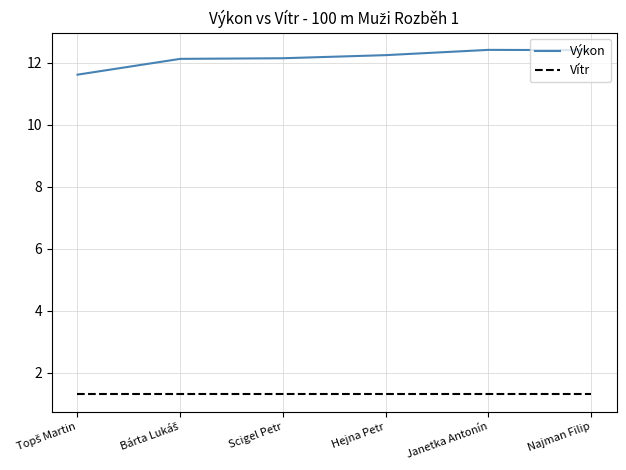

Which series has the widest spread of values?

Výkon